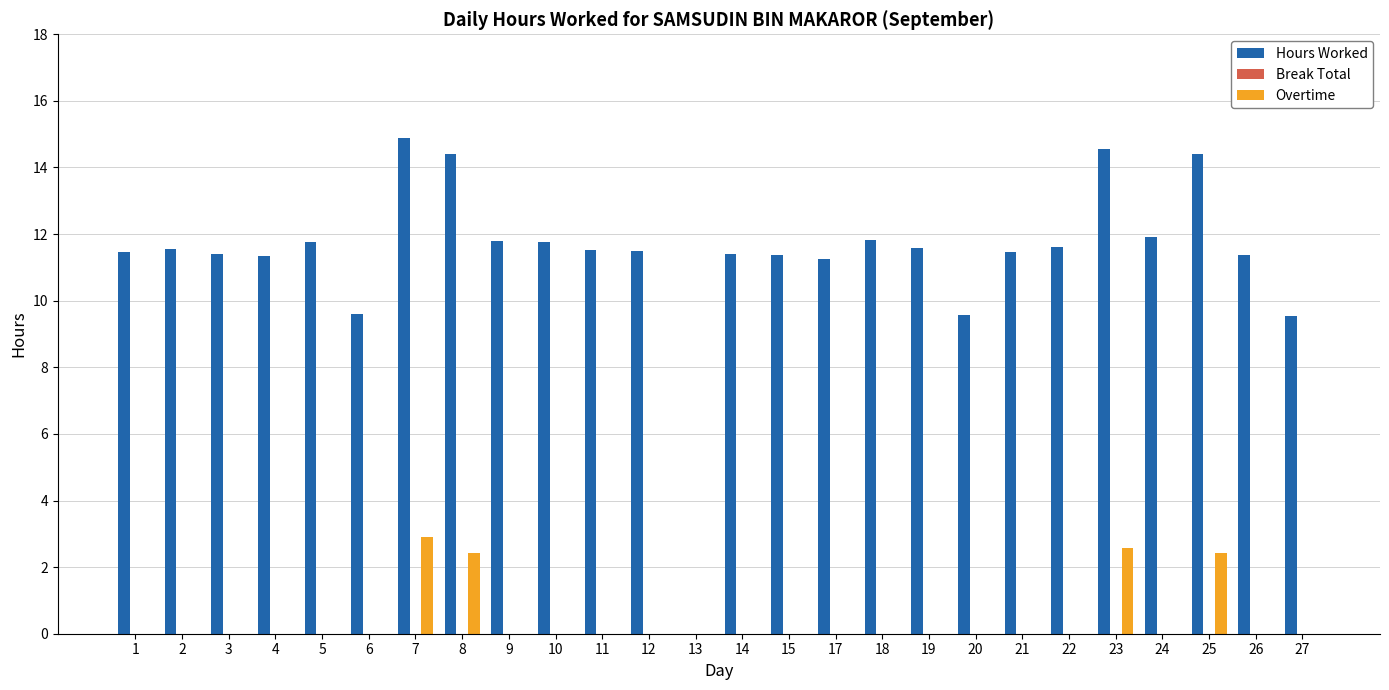

Between 9 and 27, which series saw the biggest shift?

Hours Worked